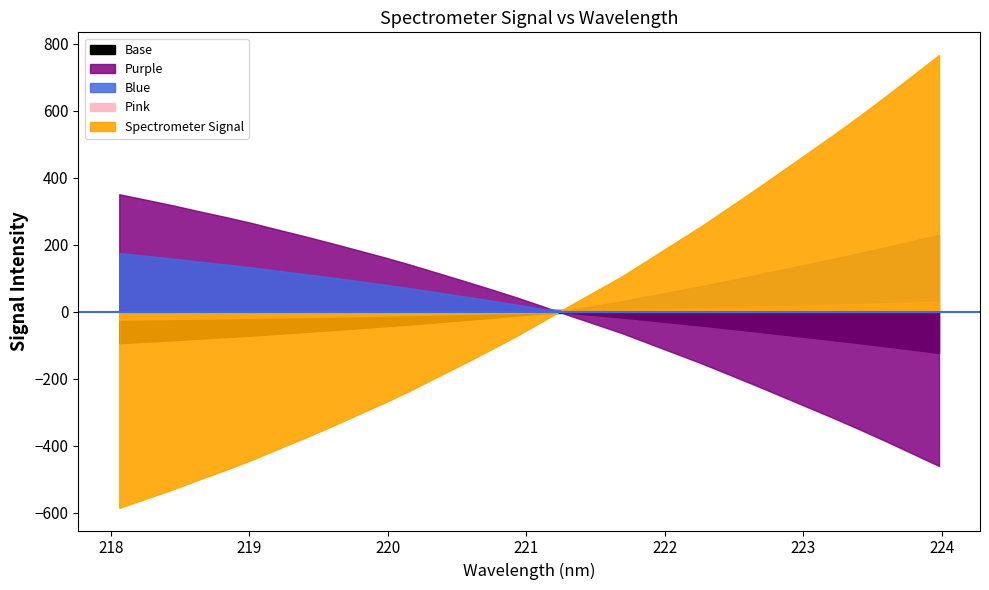

How many distinct data groups are displayed?

1